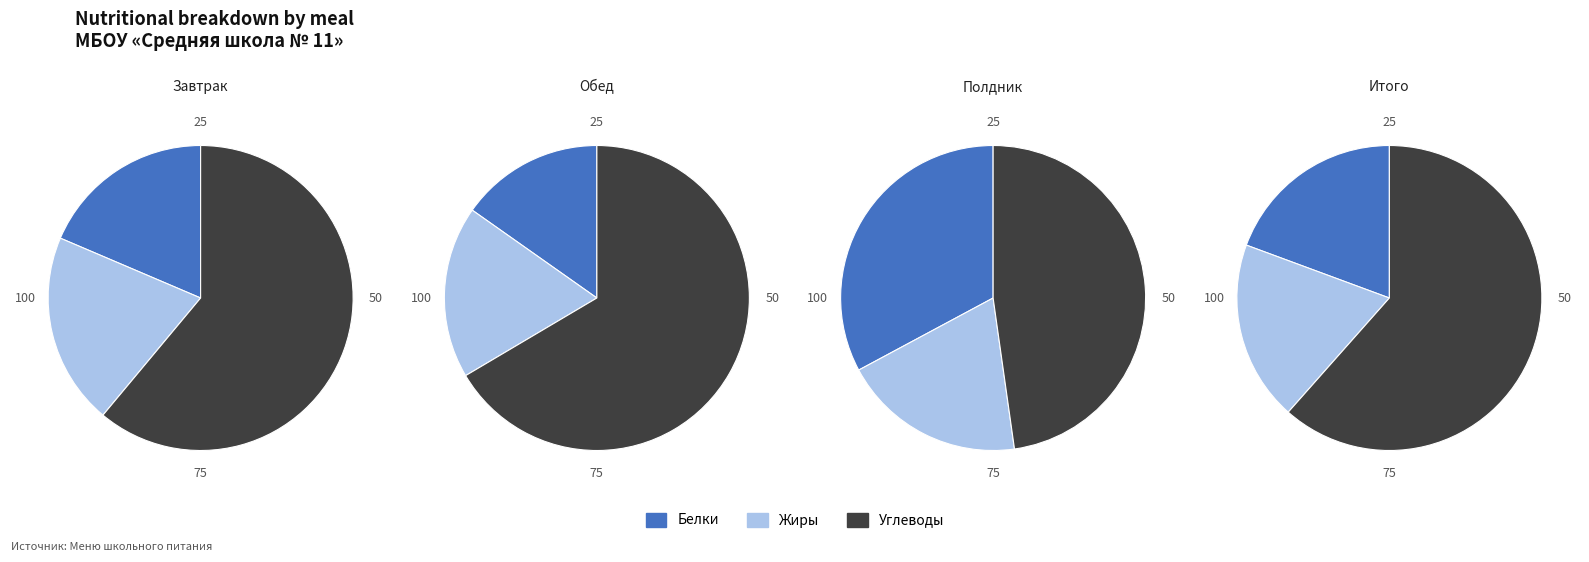

What is the majority slice?

Углеводы